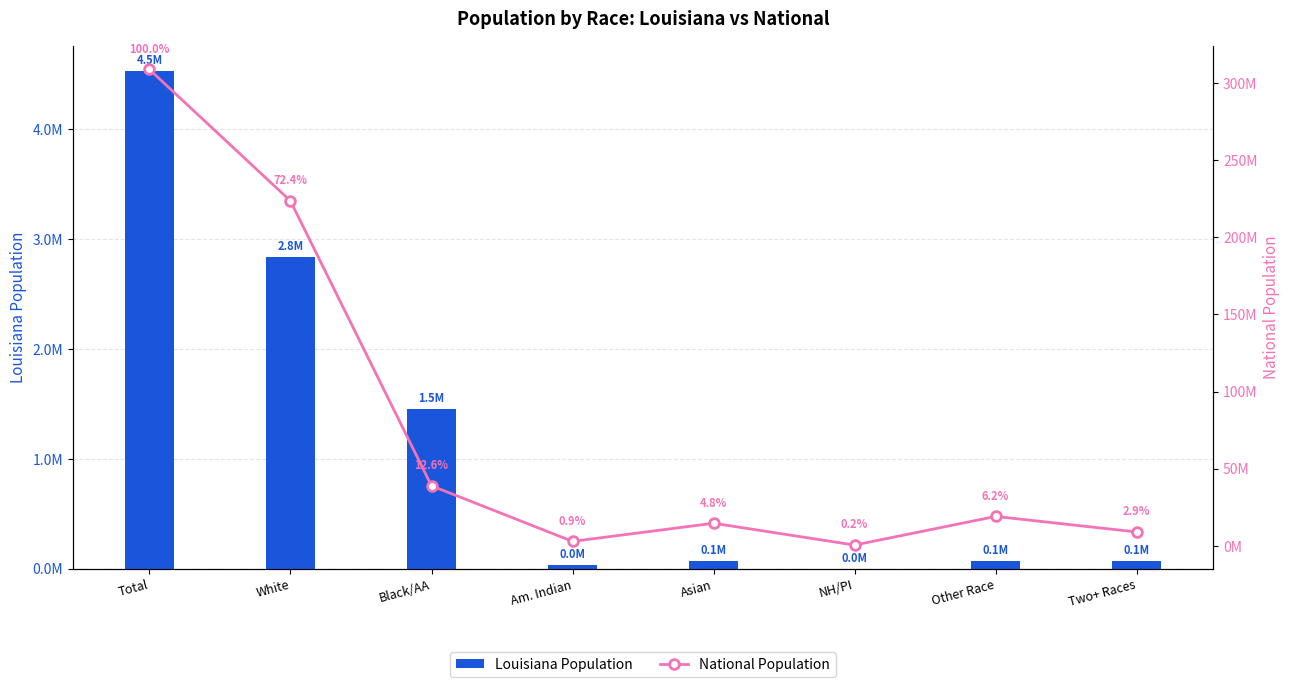

At which label does Louisiana Population first exceed 72883?

Total